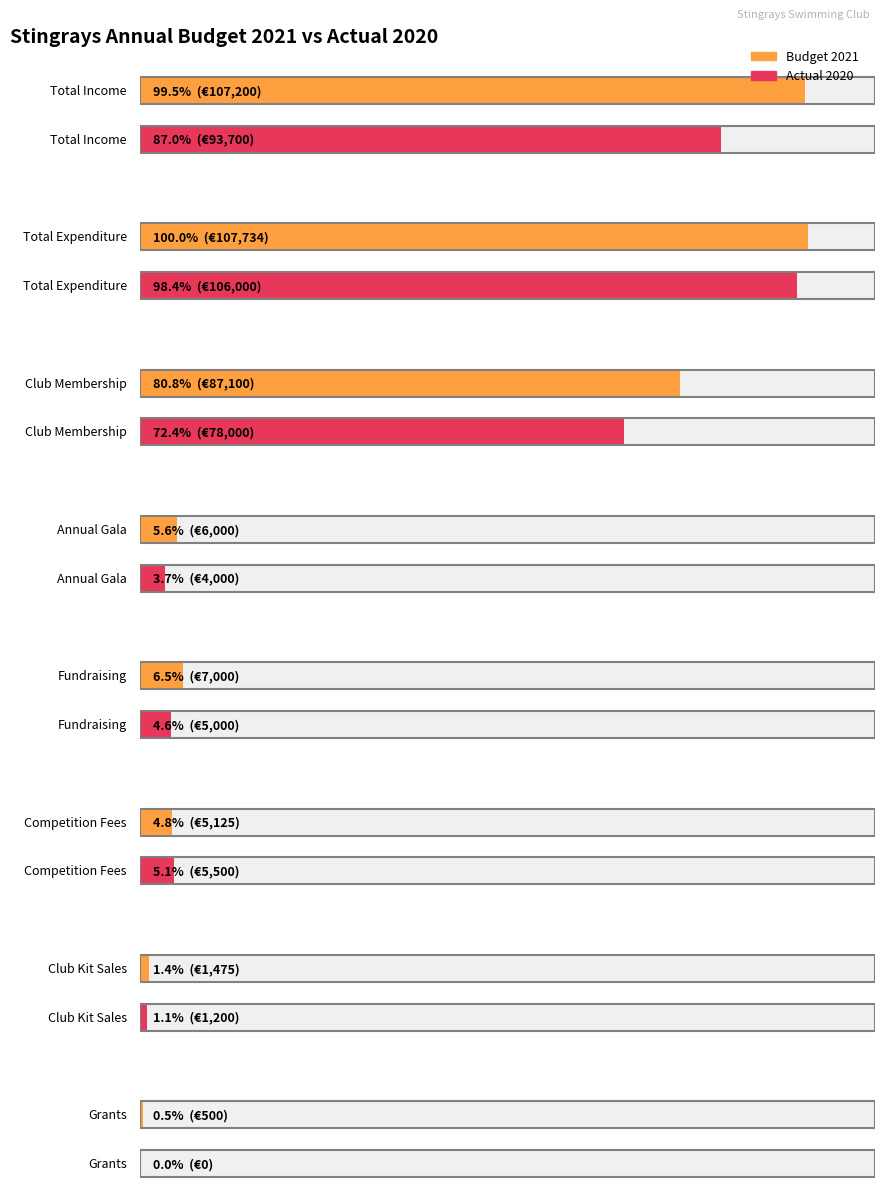

Is it true that Actual 2020 equals 3724 at Competition Fees?

False